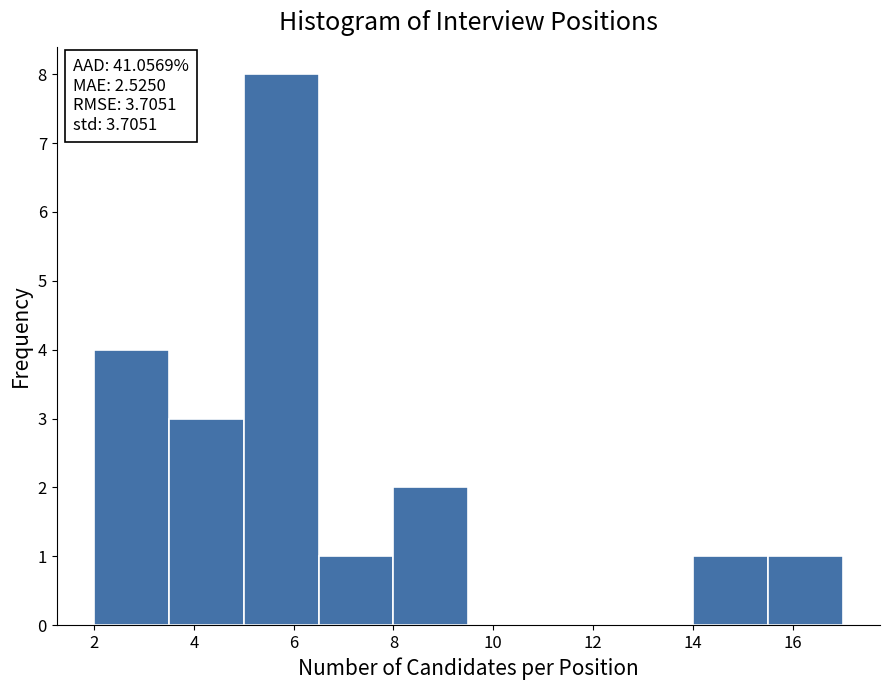

Which range on the x-axis has the tallest bar?

5.0 to 6.5